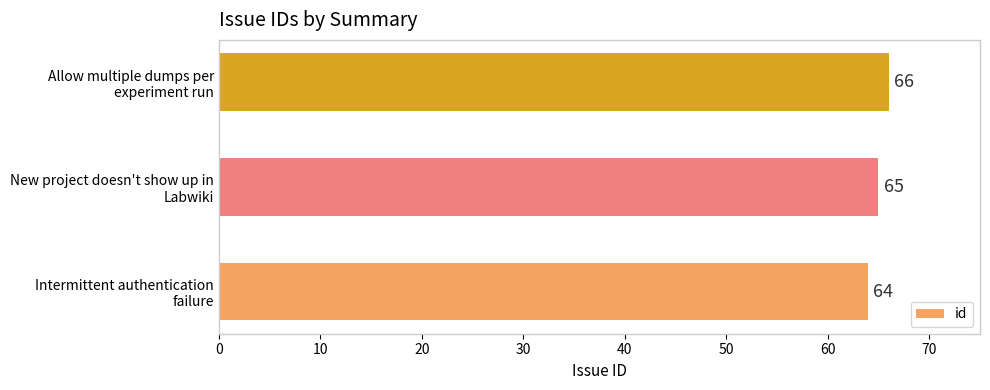

How many data points are less than 65?

1